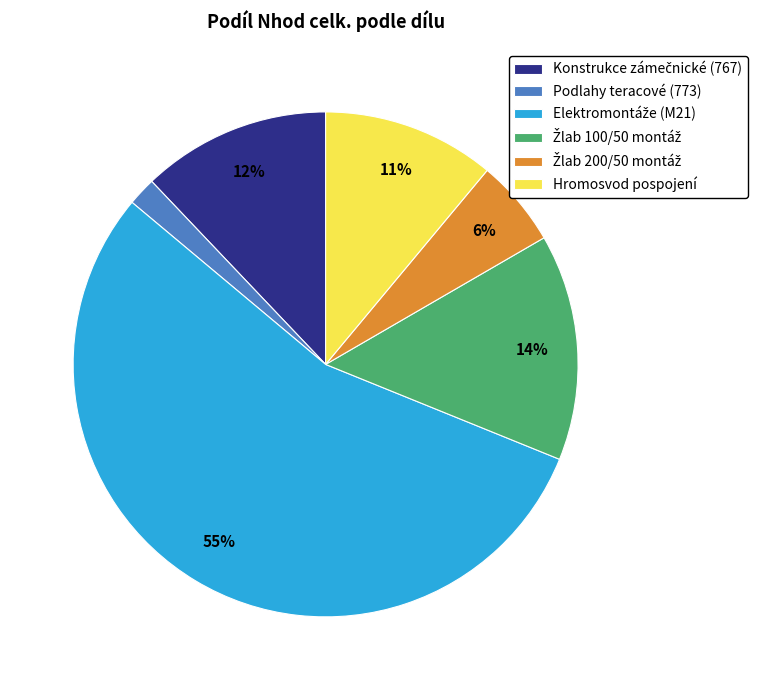

To the nearest percent, what portion does Podlahy teracové (773) represent?

2%